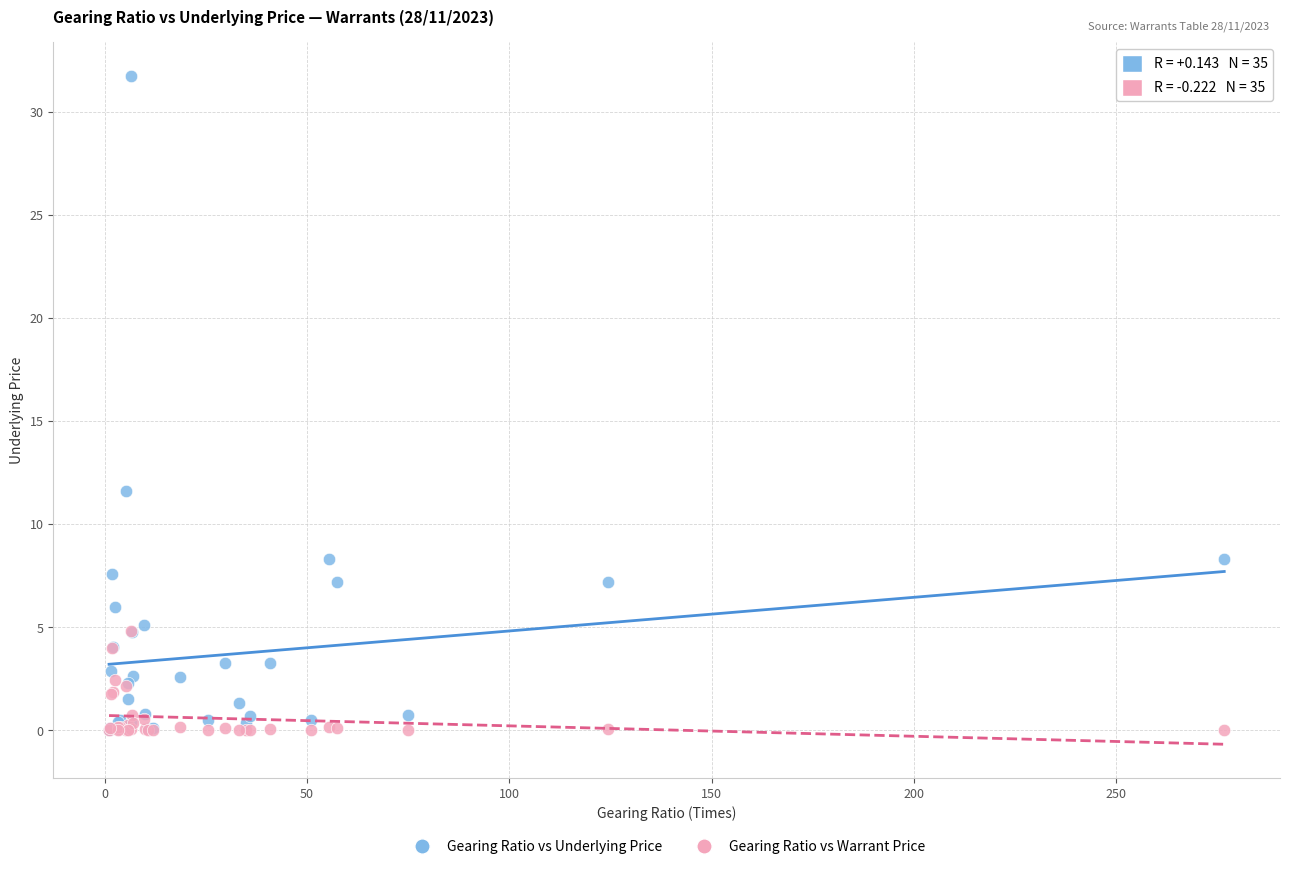

Which series has the largest Y range (max minus min)?

Gearing Ratio vs Underlying Price